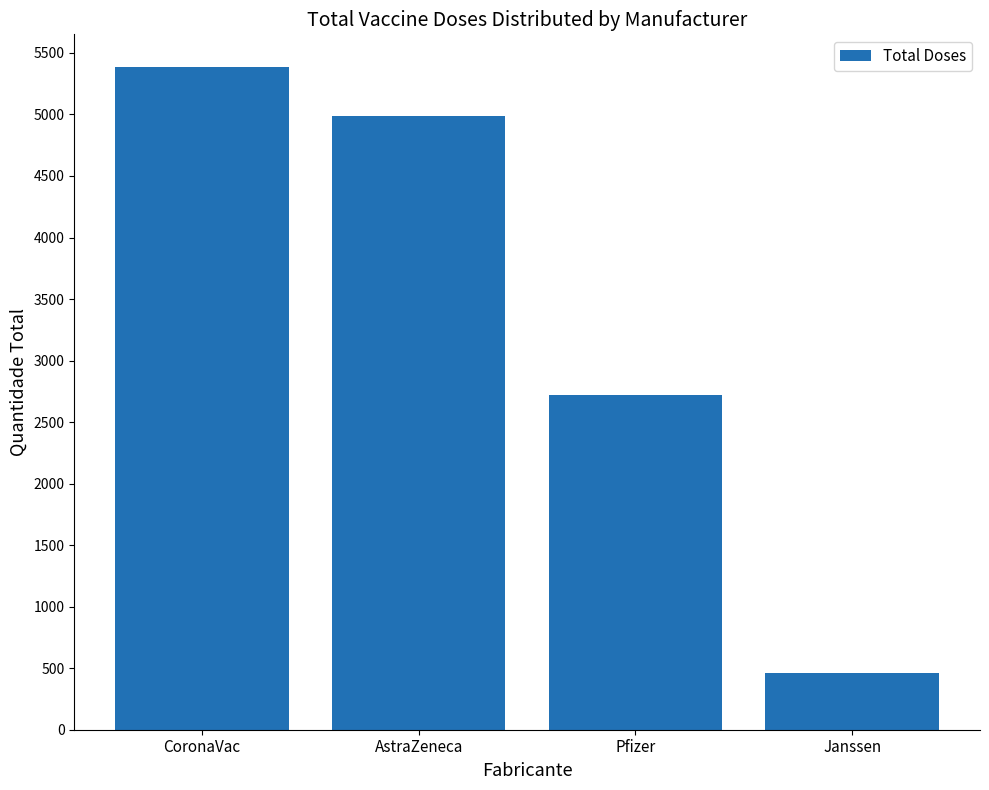

What is the greatest value displayed?

5382